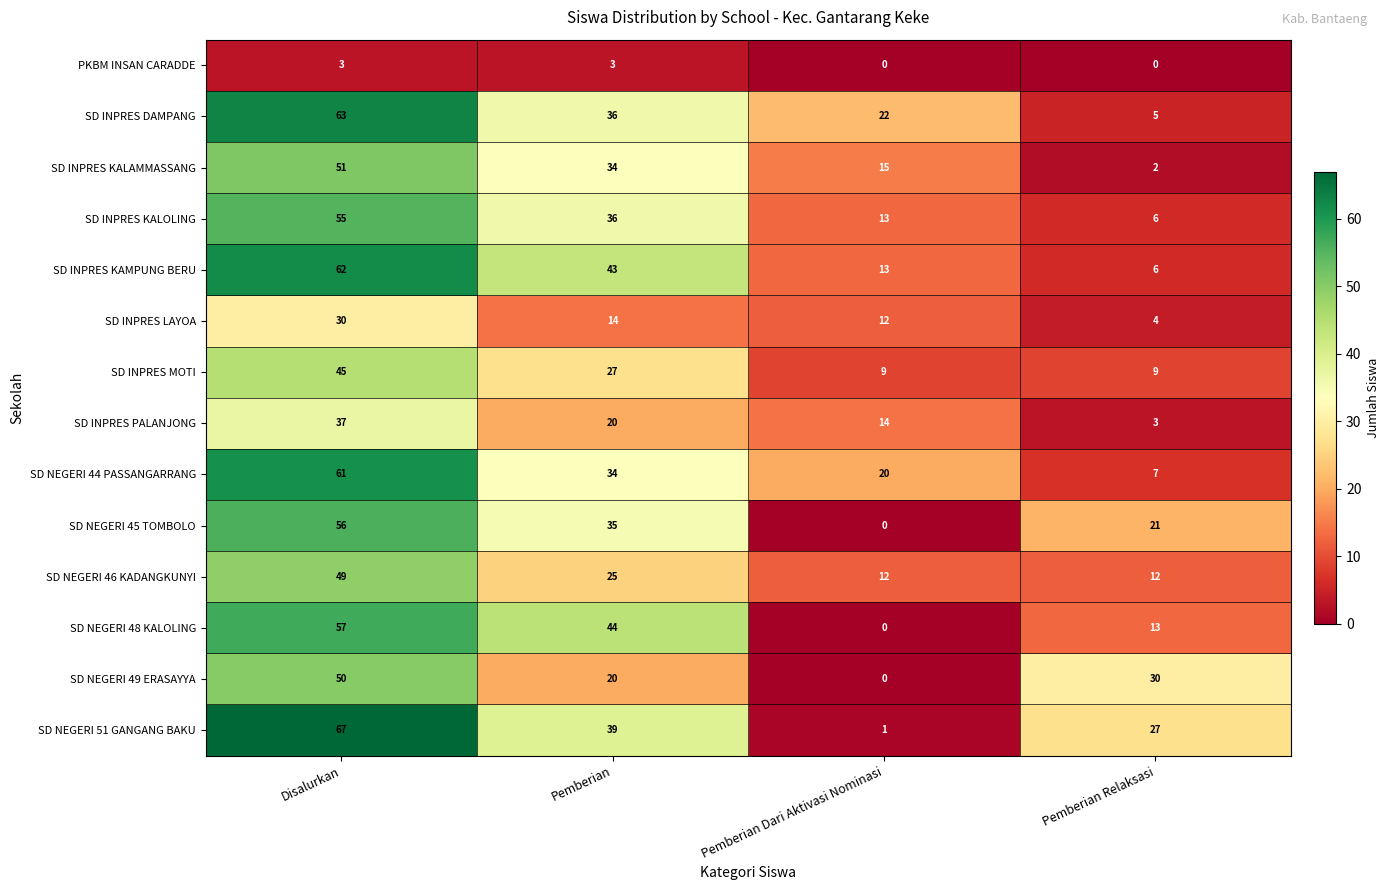

What is the spread (max minus min) of values at Pemberian Relaksasi?

30